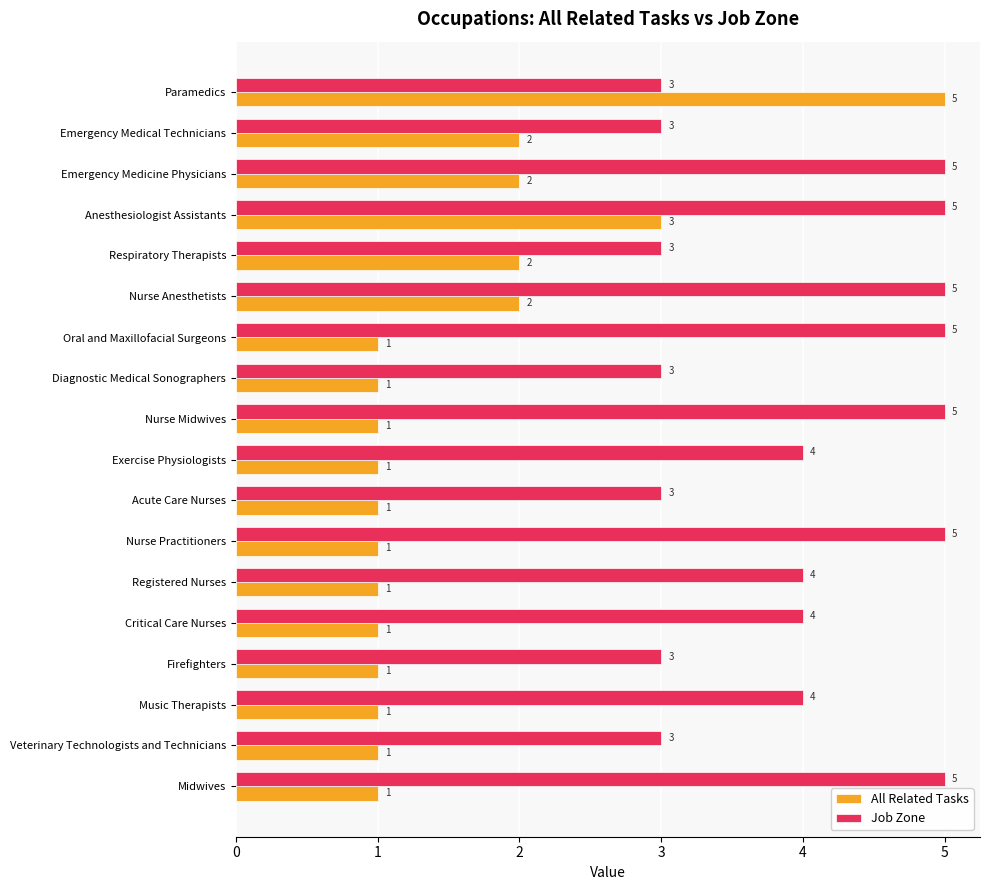

Between Oral and Maxillofacial Surgeons and Music Therapists, which series saw the biggest shift?

Job Zone